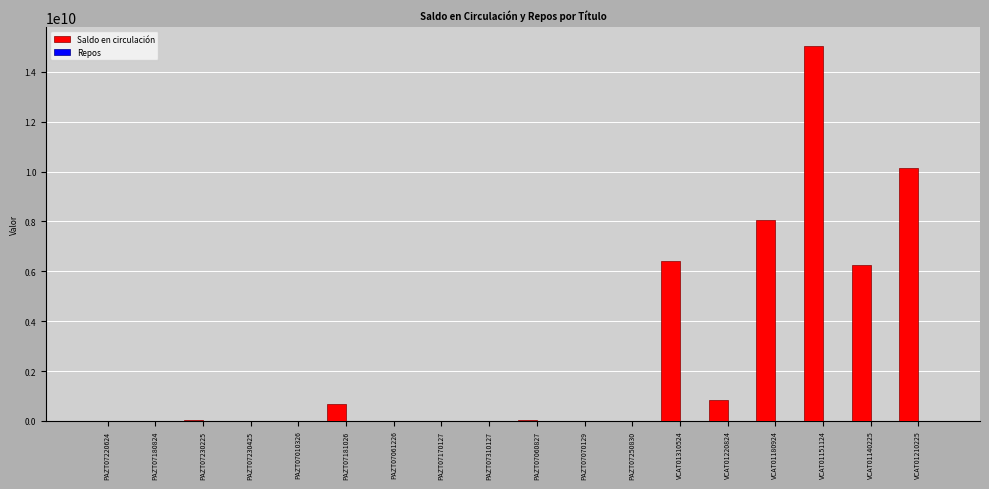

What is the ratio of the value at VCAT01310524 to the value at VCAT01140225?

1.0